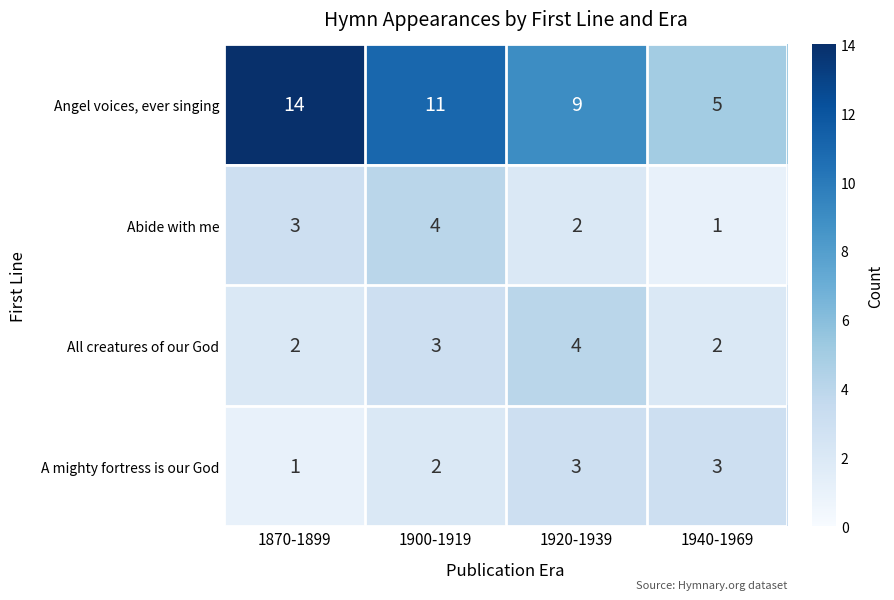

How many categories are shown in the chart?

4